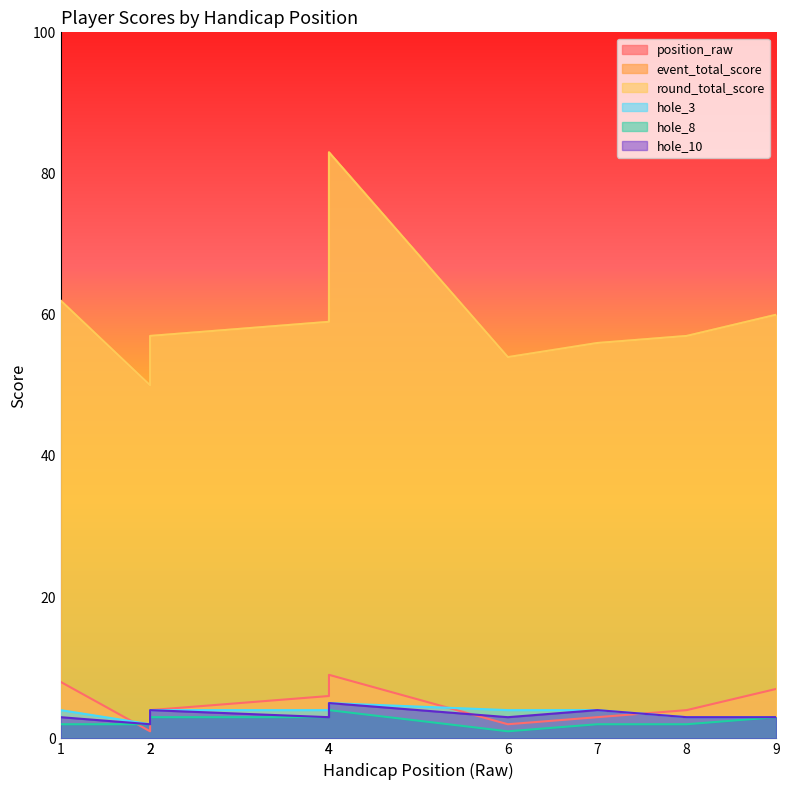

At which category does hole_3 reach its first local valley?

2